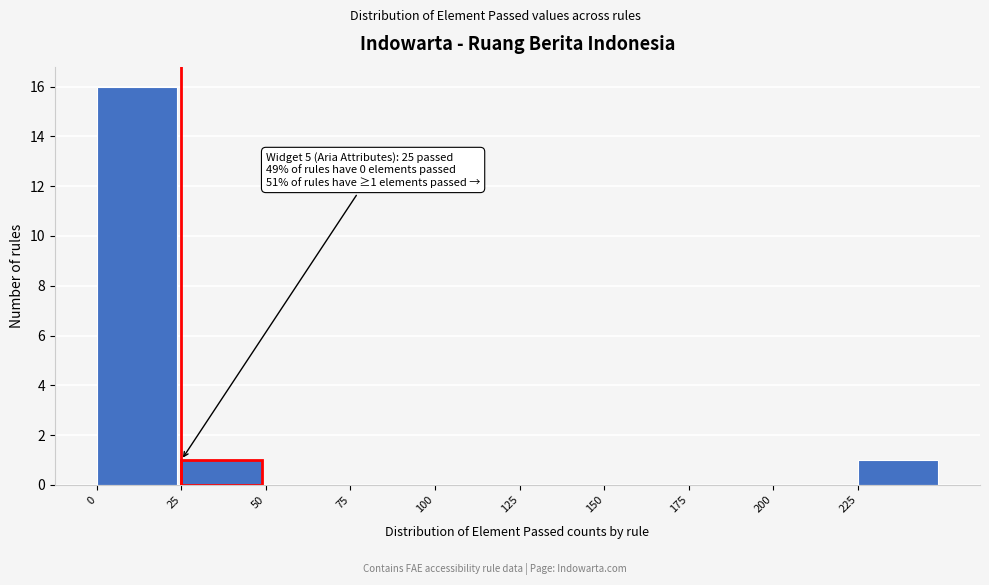

Which range on the x-axis has the tallest bar?

0 to 25